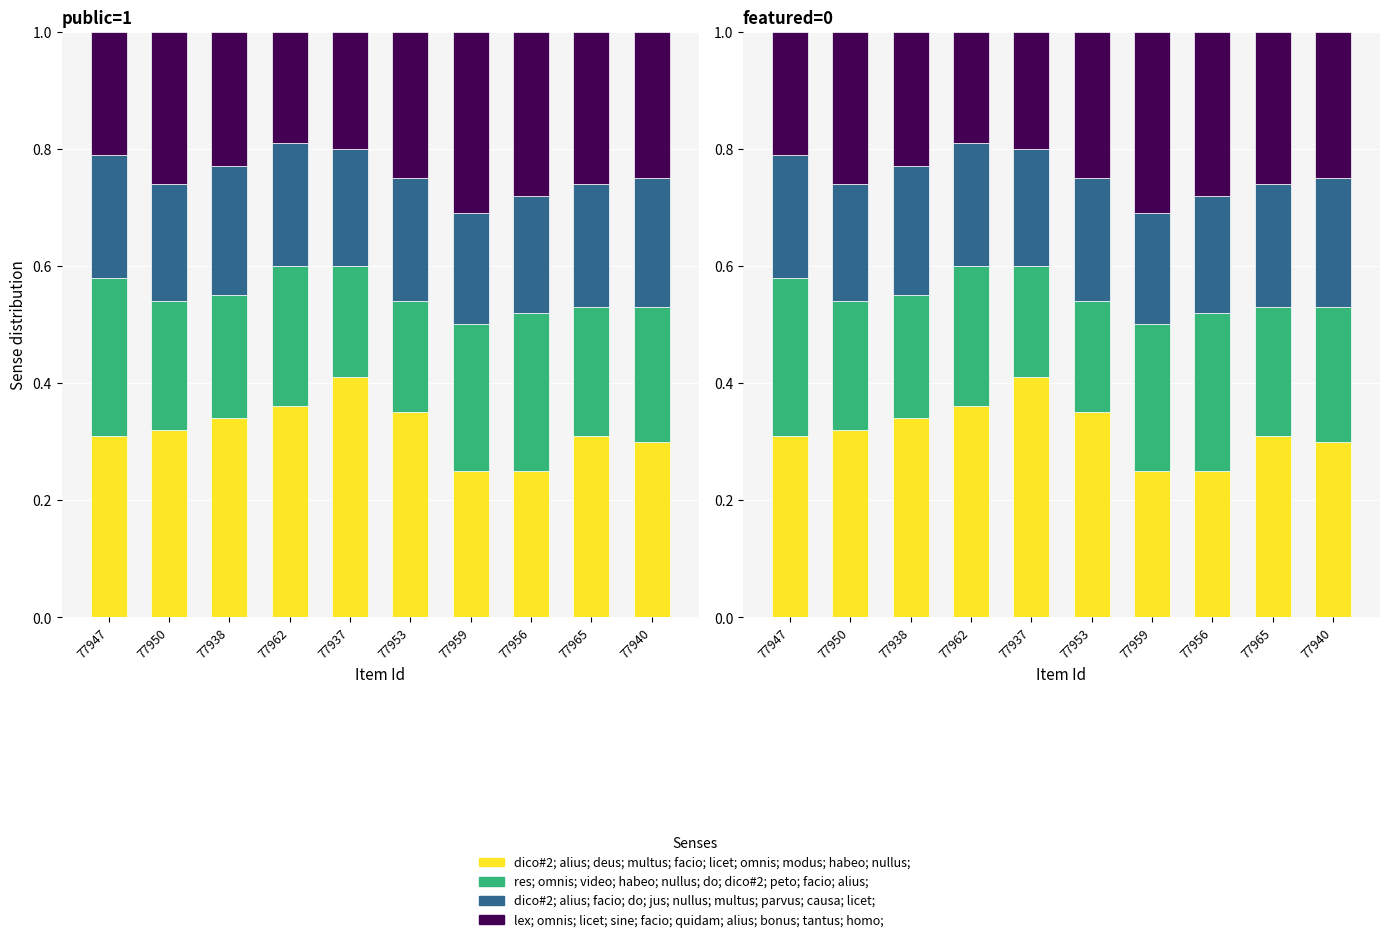

Reading left to right, what are all the values shown in this chart?

dico#2; alius; deus; multus; facio; licet; omnis; modus; habeo; nullus;: 77947=0.3	77950=0.3	77938=0.3	77962=0.4	77937=0.4	77953=0.3	77959=0.2	77956=0.2	77965=0.3	77940=0.3
res; omnis; video; habeo; nullus; do; dico#2; peto; facio; alius;: 77947=0.3	77950=0.2	77938=0.2	77962=0.2	77937=0.2	77953=0.2	77959=0.3	77956=0.3	77965=0.2	77940=0.2
dico#2; alius; facio; do; jus; nullus; multus; parvus; causa; licet;: 77947=0.2	77950=0.2	77938=0.2	77962=0.2	77937=0.2	77953=0.2	77959=0.2	77956=0.2	77965=0.2	77940=0.2
lex; omnis; licet; sine; facio; quidam; alius; bonus; tantus; homo;: 77947=0.2	77950=0.3	77938=0.2	77962=0.2	77937=0.2	77953=0.2	77959=0.3	77956=0.3	77965=0.3	77940=0.2